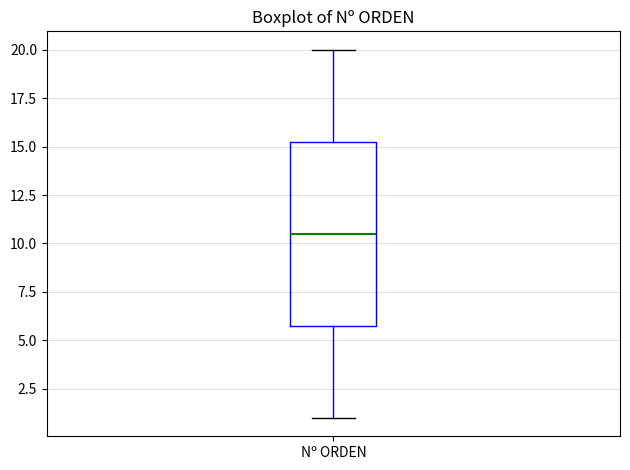

Transcribe this box plot: give where the median line is, the range the box spans, and where the two whiskers end, as read against the y-axis. The values are not printed on the chart, so give them approximately, as read against the axis.

median 10.5, box 6.0 to 15.5, whiskers 1.0 to 20.0